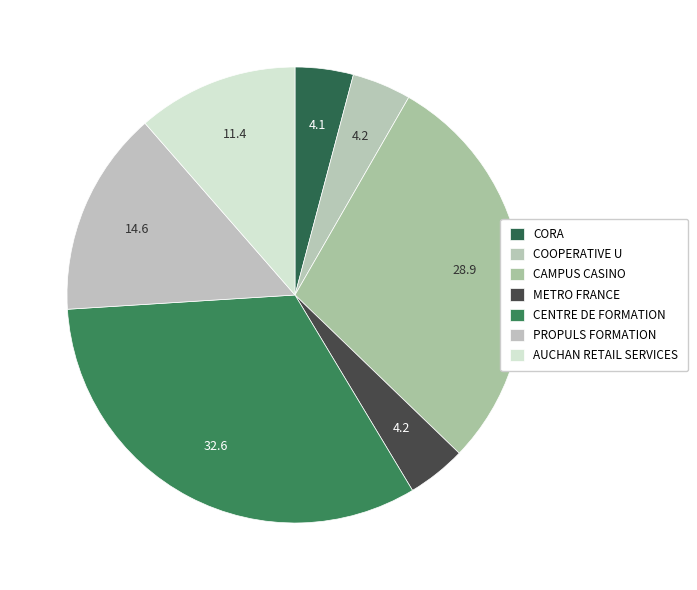

Count the number of slices in the pie.

7